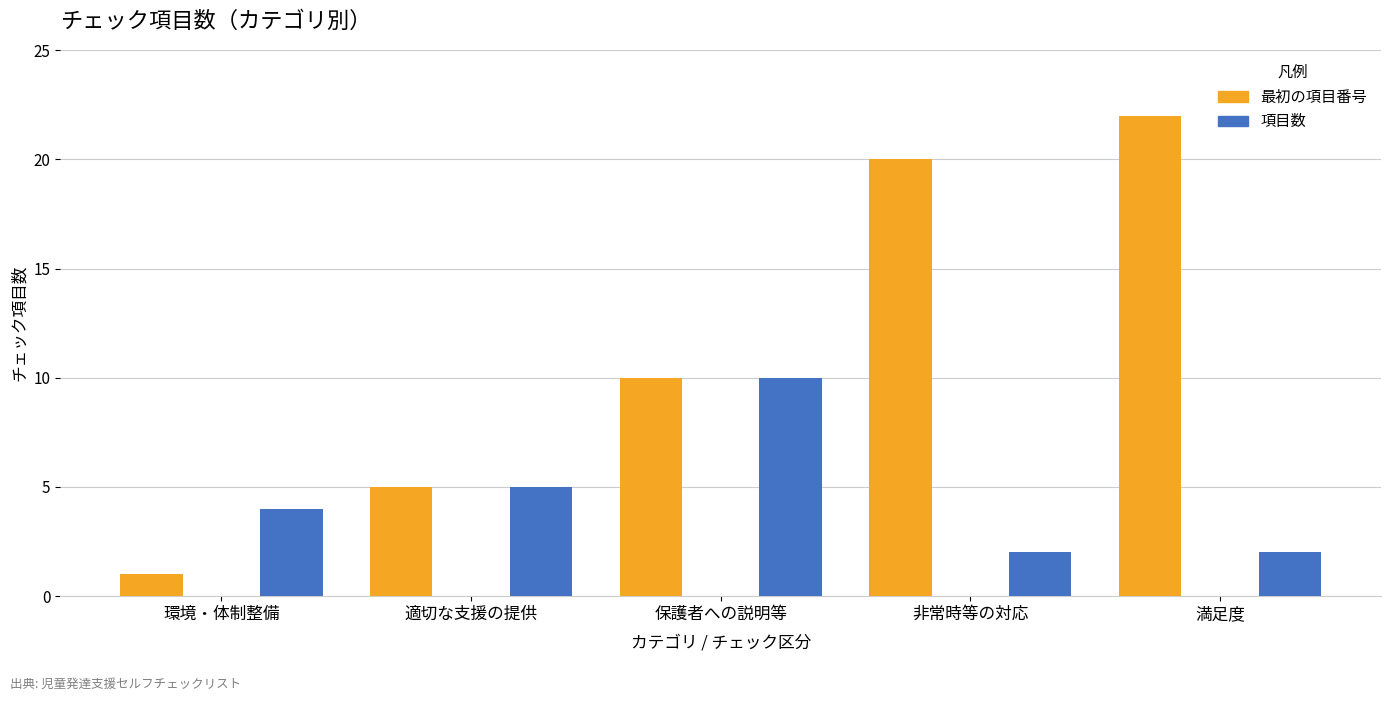

What is the label of the 5th bar from the left?

満足度